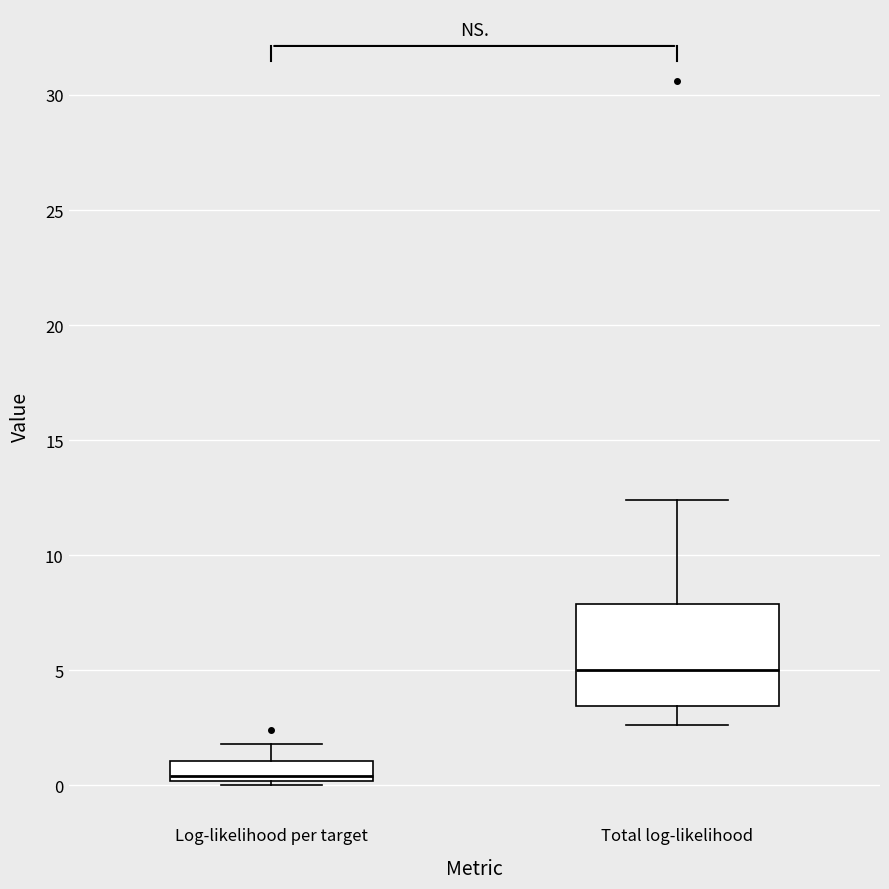

Reading left to right, transcribe this box plot: for each box, give where its median line is, the range the box spans, and where its two whiskers end, as read against the y-axis. The values are not printed on the chart, so give them approximately, as read against the axis.

Log-likelihood per target: median 0.5, box 0.0 to 1.0, whiskers 0.0 (just below the box's lower edge) to 2.0
Total log-likelihood: median 5.0, box 3.5 to 8.0, whiskers 2.5 to 12.5